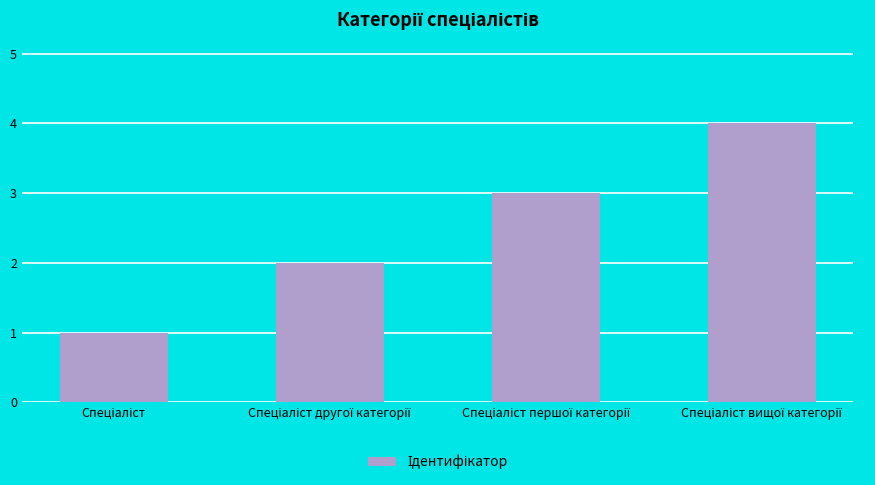

What is the sum of all values?

10